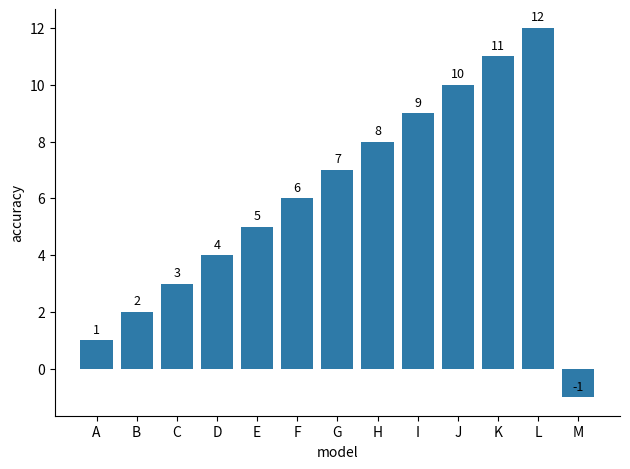

How many categories are shown in the chart?

13